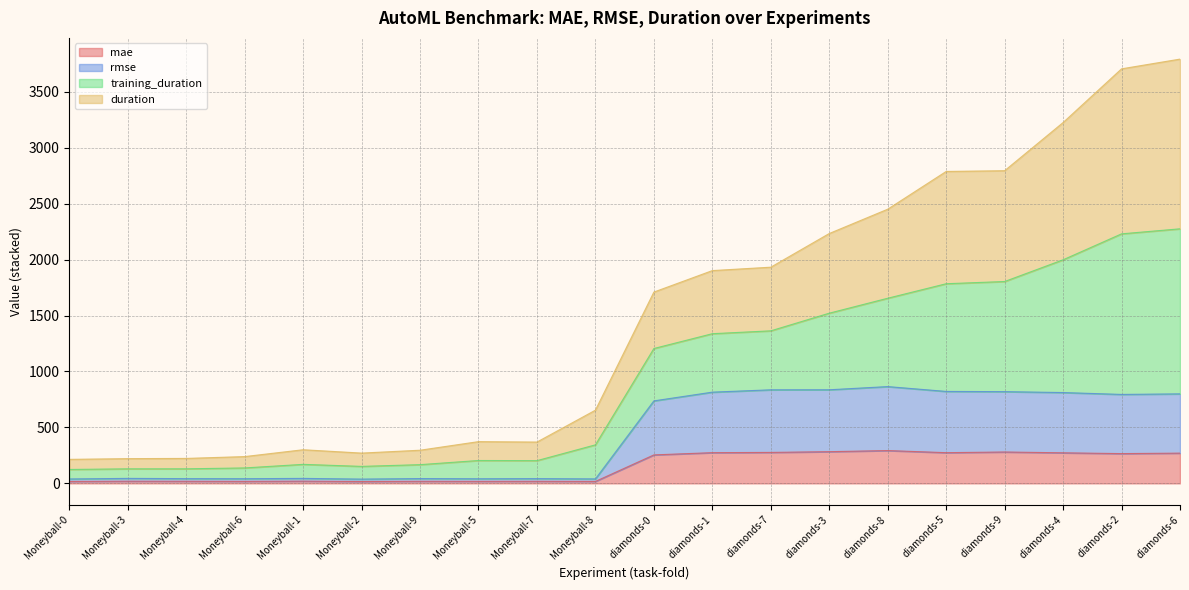

What are all the series names shown in the legend?

mae, rmse, training_duration, duration